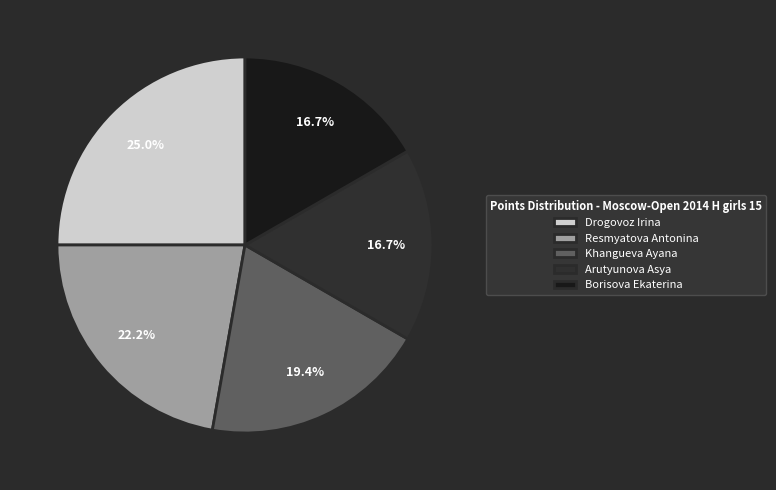

Combined, do Arutyunova Asya and Khangueva Ayana account for over 50%?

No